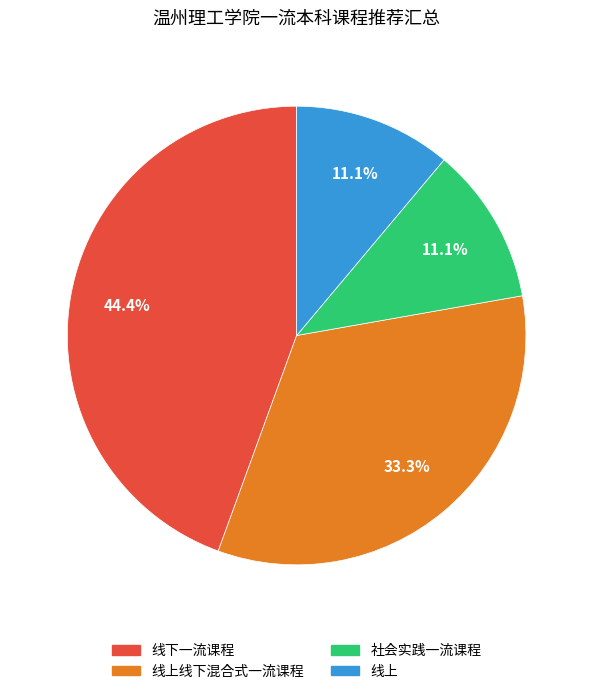

Is there a majority slice in this chart?

No